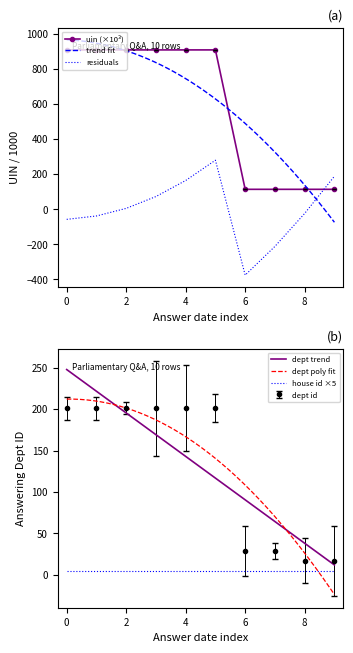

What is the value of the answering dept id point at the 10th from the left?

17.0